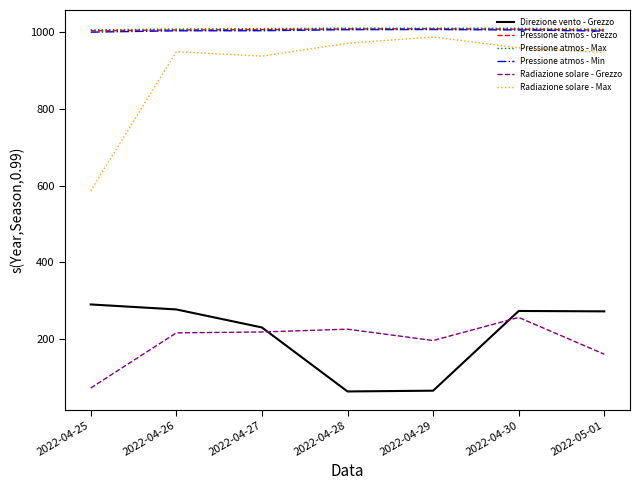

Is the value of Direzione vento - Grezzo at 2022-04-30 greater than the value of Pressione atmos - Max at 2022-05-01?

No